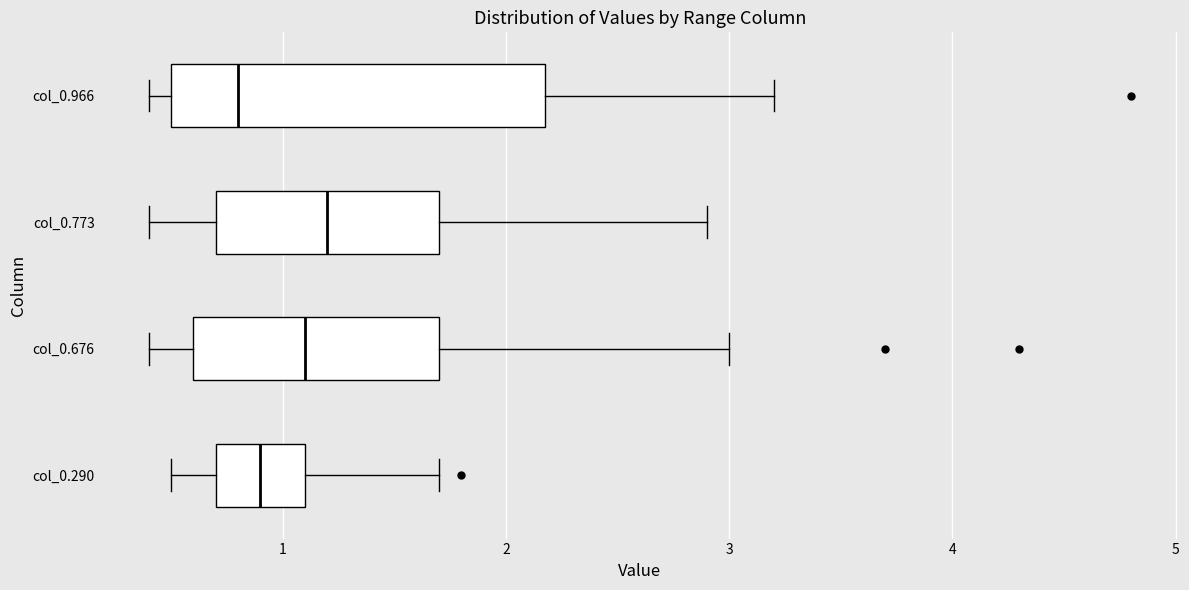

Reading bottom to top, transcribe this box plot: for each box, give where its median line is, the range the box spans, and where its two whiskers end, as read against the x-axis. The values are not printed on the chart, so give them approximately, as read against the axis.

col_0.290: median 0.9, box 0.7 to 1.1, whiskers 0.5 to 1.7
col_0.676: median 1.1, box 0.6 to 1.7, whiskers 0.4 to 3.0
col_0.773: median 1.2, box 0.7 to 1.7, whiskers 0.4 to 2.9
col_0.966: median 0.8, box 0.5 to 2.2, whiskers 0.4 to 3.2